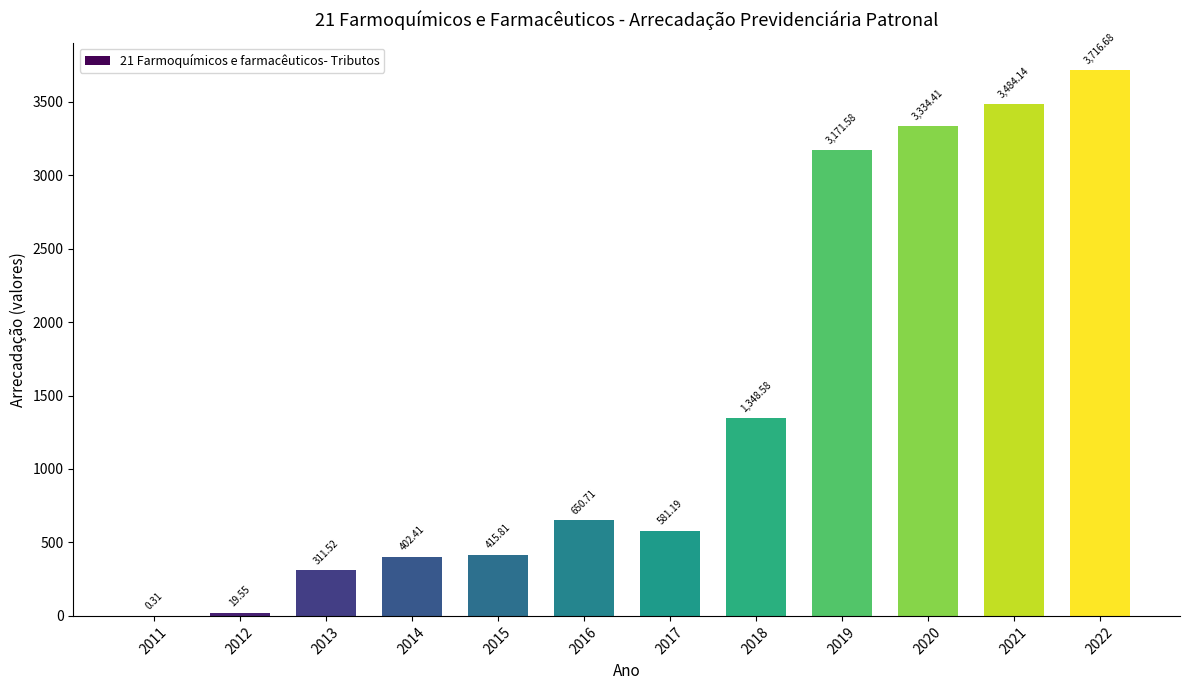

The value at 2020 is 3334.4. True or false?

True